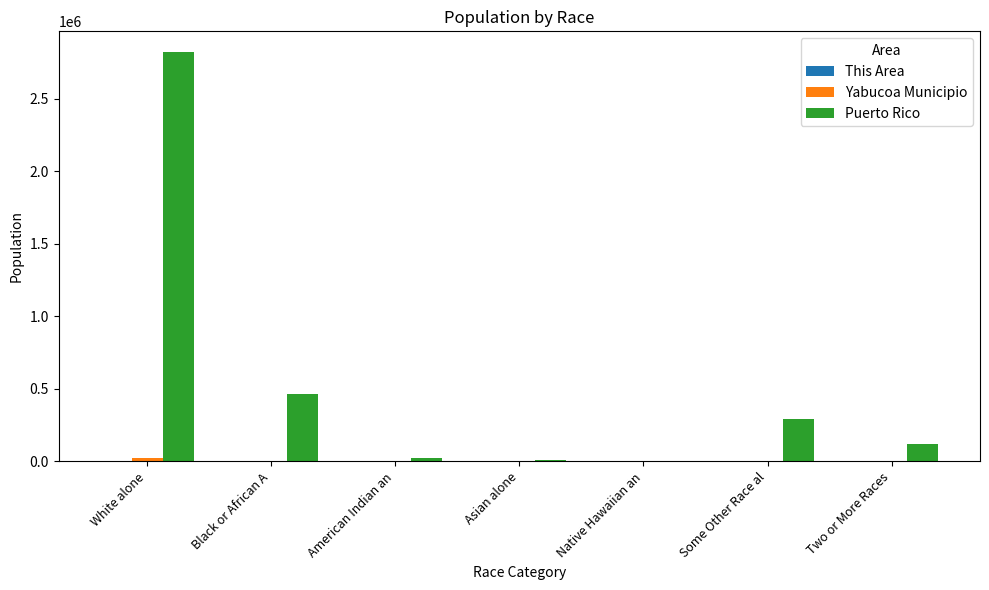

What is the greatest value displayed?

2825100